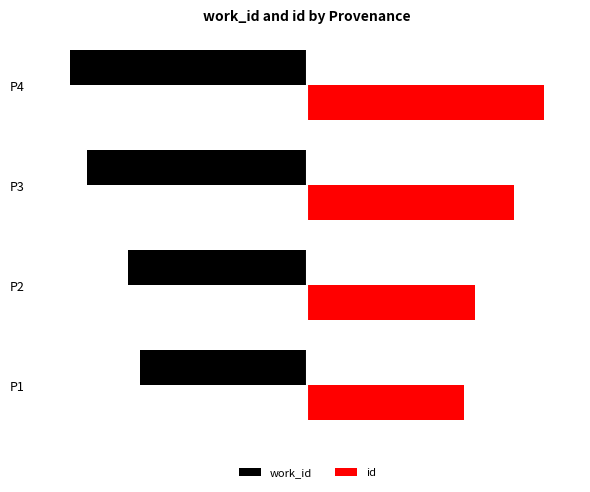

Which series has the largest range (max minus min)?

id